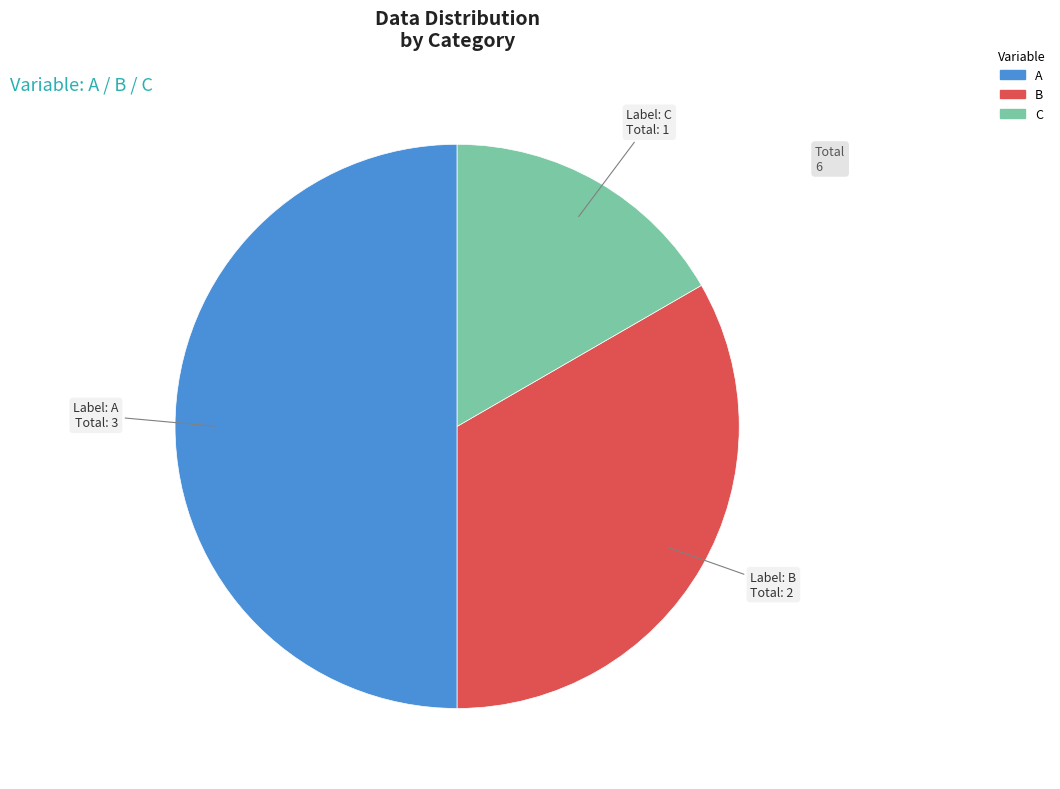

Does C represent more than half of the total?

No